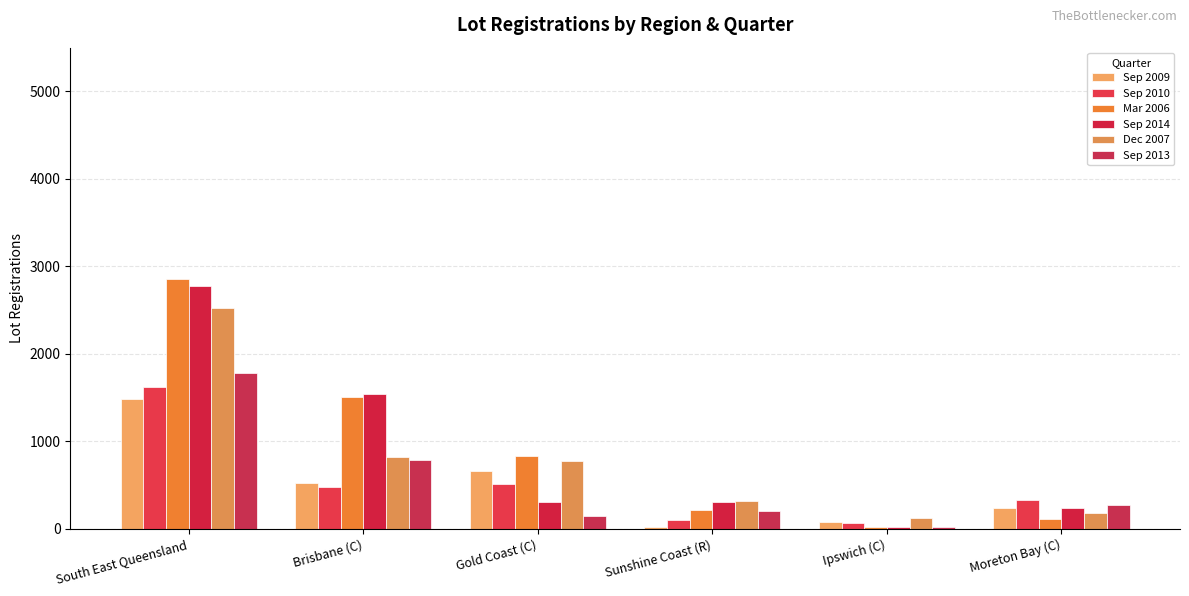

Reading right to left, transcribe all the data shown in this chart.

Sep 2009: 243	82	26	662	529	1481
Sep 2010: 329	68	106	516	475	1616
Mar 2006: 117	24	215	832	1510	2852
Sep 2014: 240	22	304	306	1537	2771
Dec 2007: 185	121	314	779	823	2527
Sep 2013: 272	23	204	149	786	1785